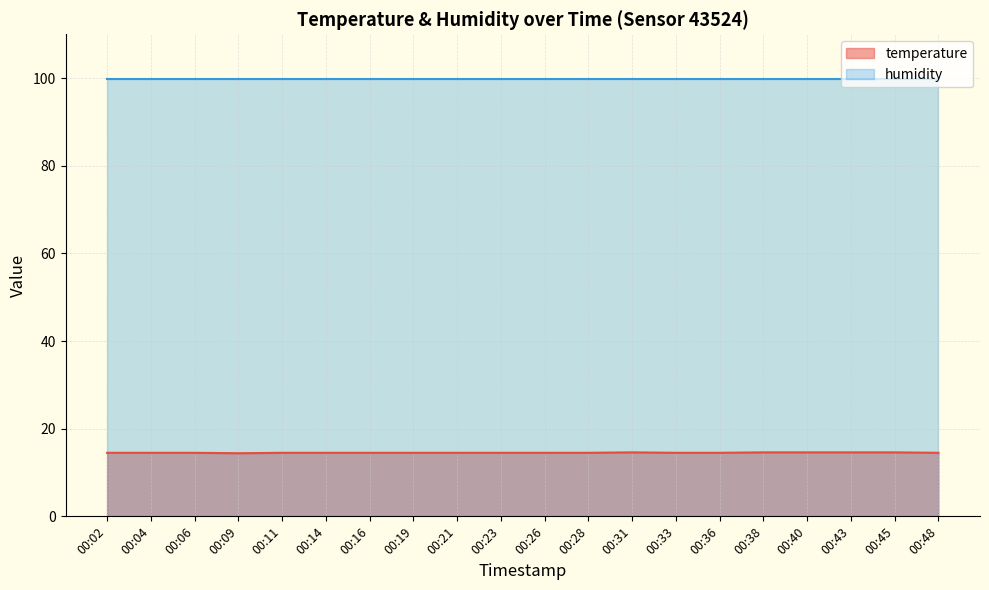

Which label corresponds to the smallest value in the chart?

00:09